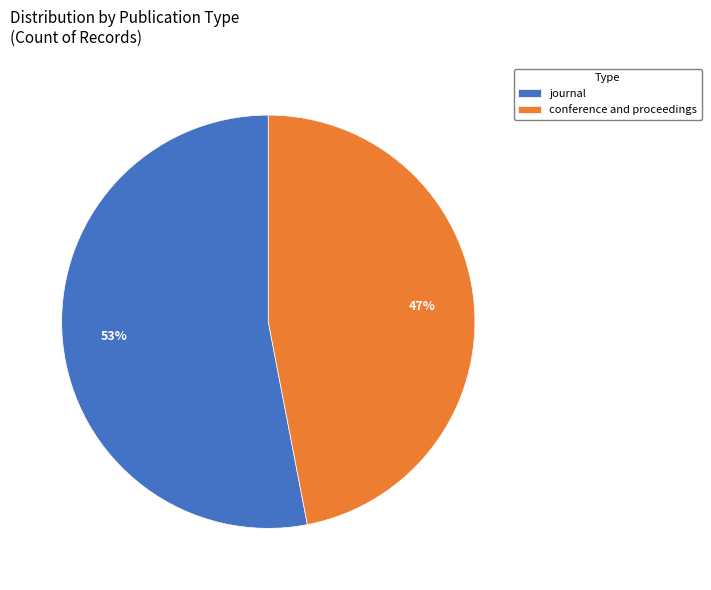

Combined, do journal and conference and proceedings account for over 50%?

Yes